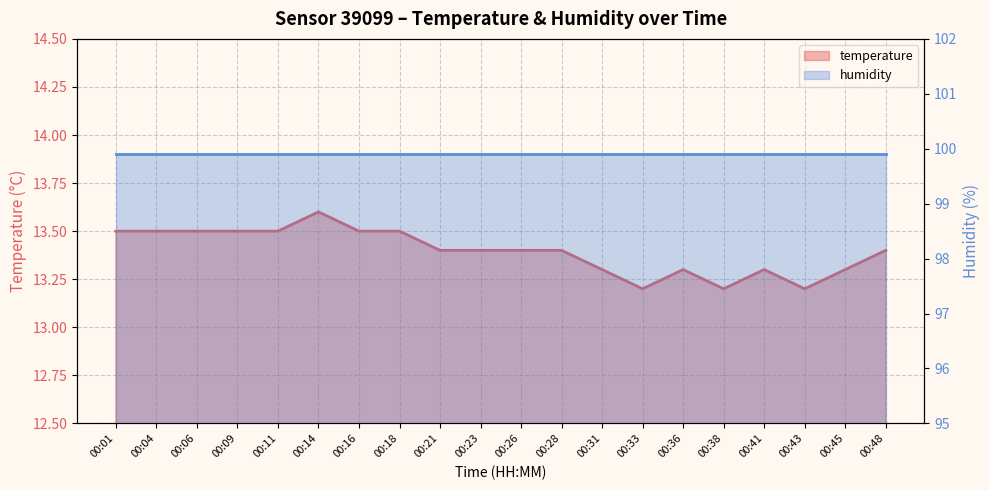

Rank the categories by value from lowest to highest.

00:33, 00:38, 00:43, 00:31, 00:36, 00:41, 00:45, 00:21, 00:23, 00:26, 00:28, 00:48, 00:01, 00:04, 00:06, 00:09, 00:11, 00:16, 00:18, 00:14